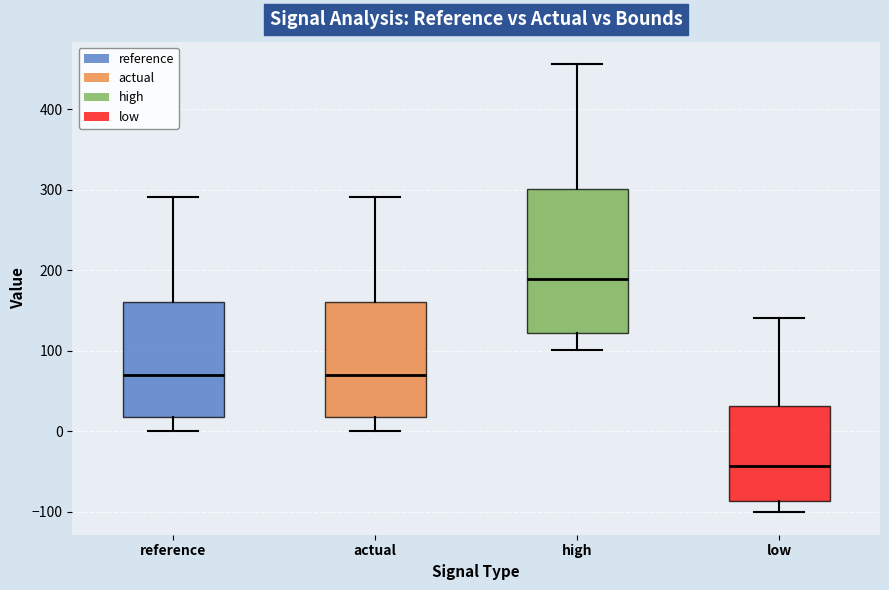

Which box has the highest median line?

high